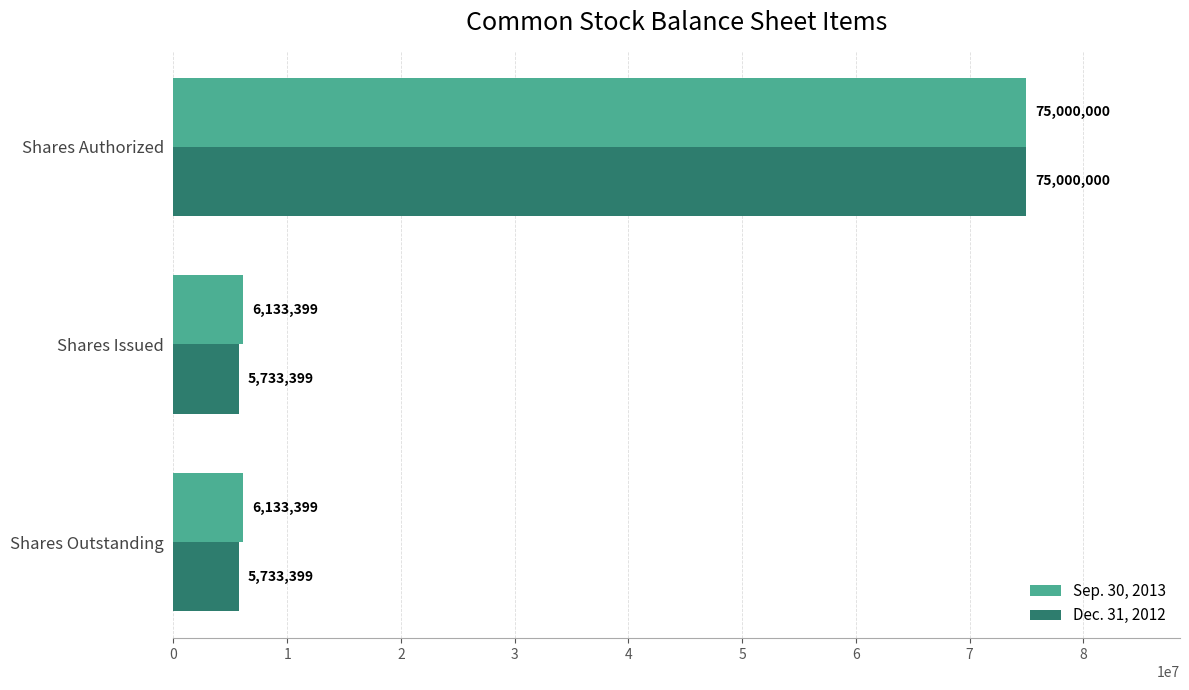

What is the sum of all Sep. 30, 2013 values?

87266798